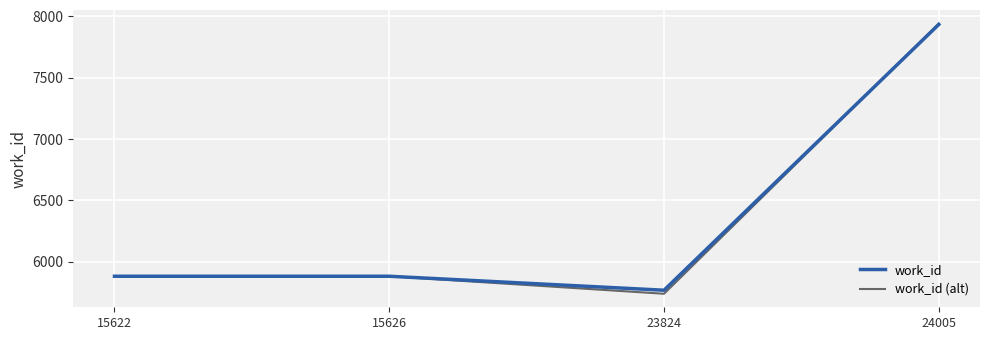

Which series has the widest spread of values?

work_id (alt)